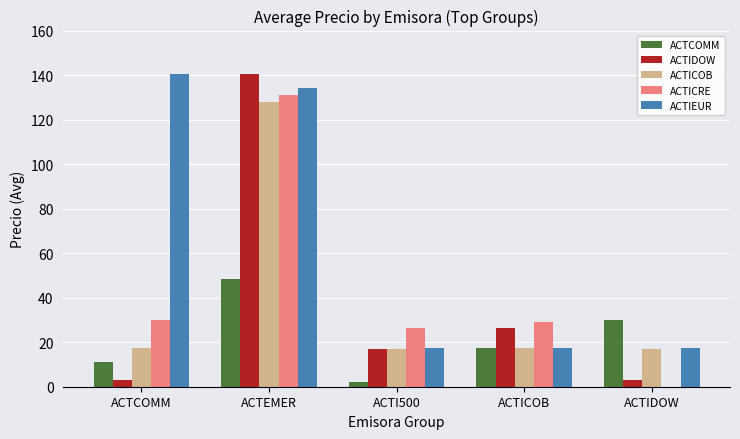

Which series has the widest spread of values?

ACTIDOW